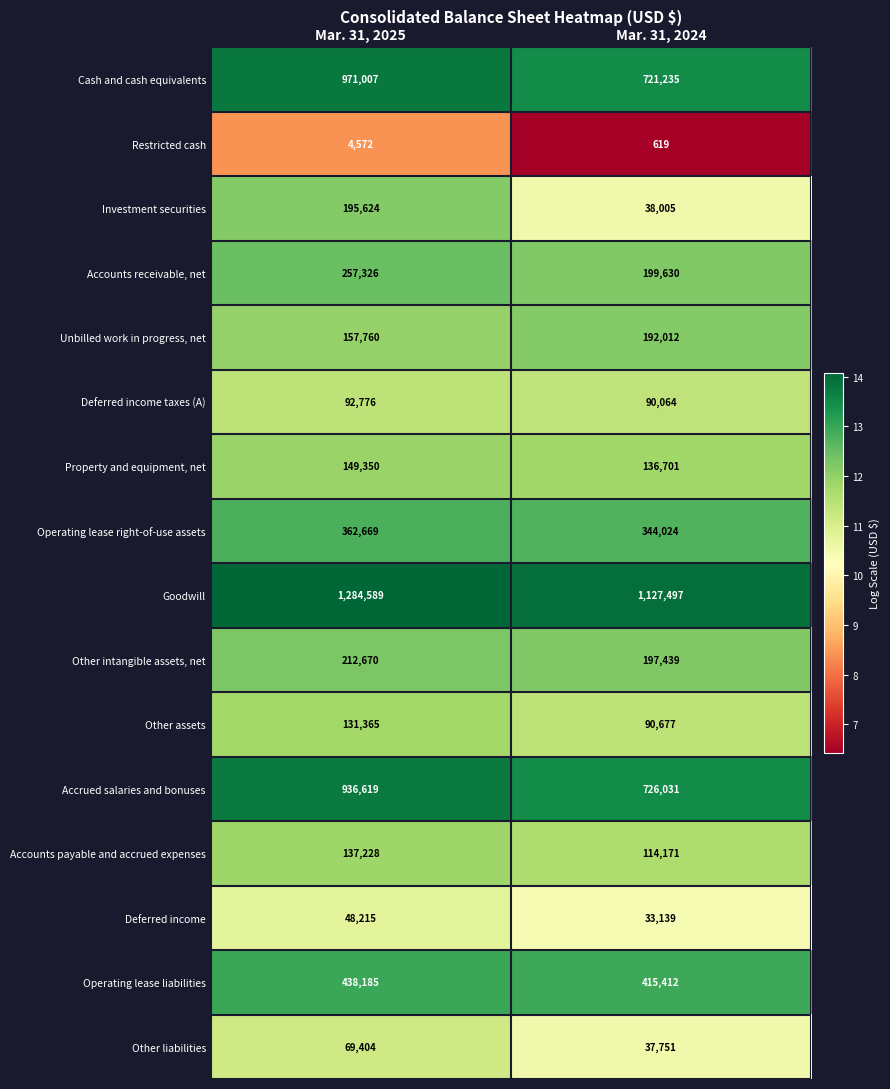

What is the difference between the highest and lowest values at Mar. 31, 2024?

1126878